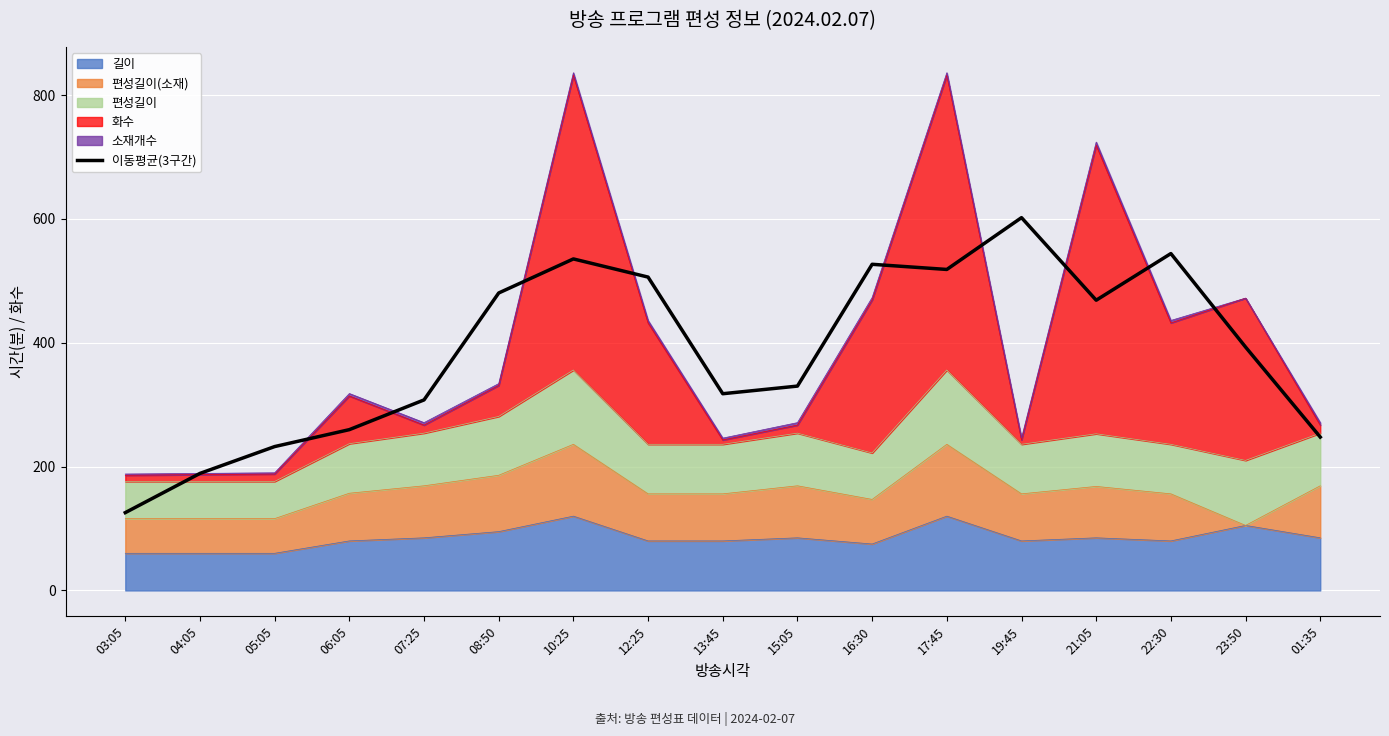

Rank the categories by value from highest to lowest.

19:45, 22:30, 10:25, 16:30, 17:45, 12:25, 08:50, 21:05, 23:50, 15:05, 13:45, 07:25, 06:05, 01:35, 05:05, 04:05, 03:05